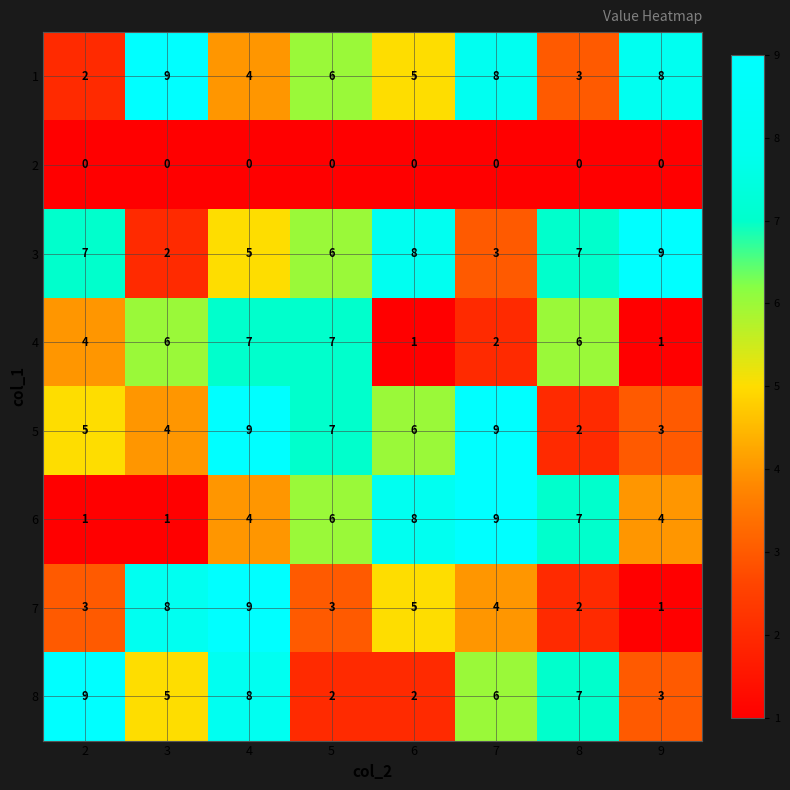

True or false: 7 has a value of 5 at 6.

True